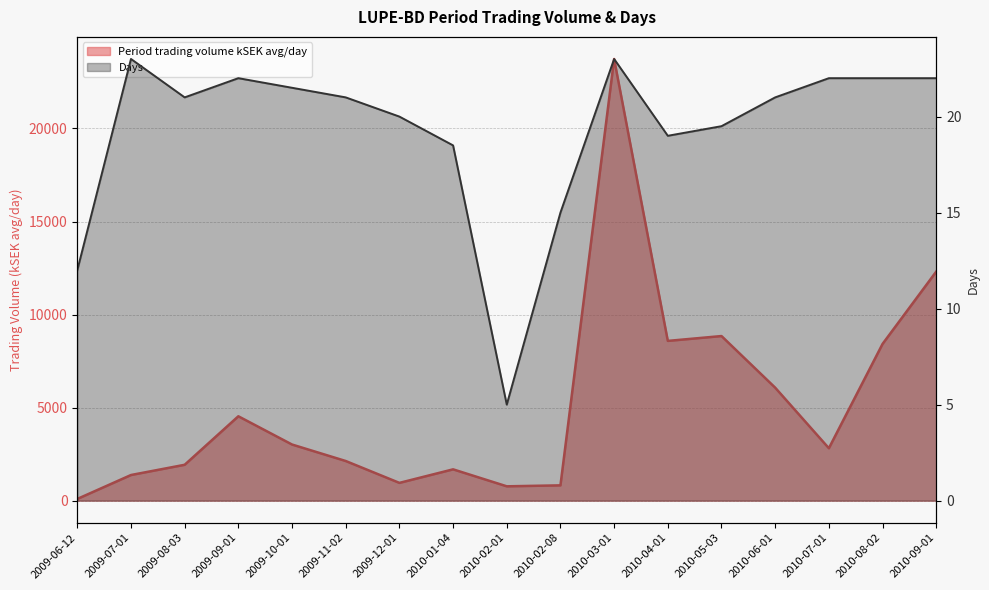

The value of Period trading volume kSEK avg/day at 2010-03-01 is 5736.4. True or false?

False